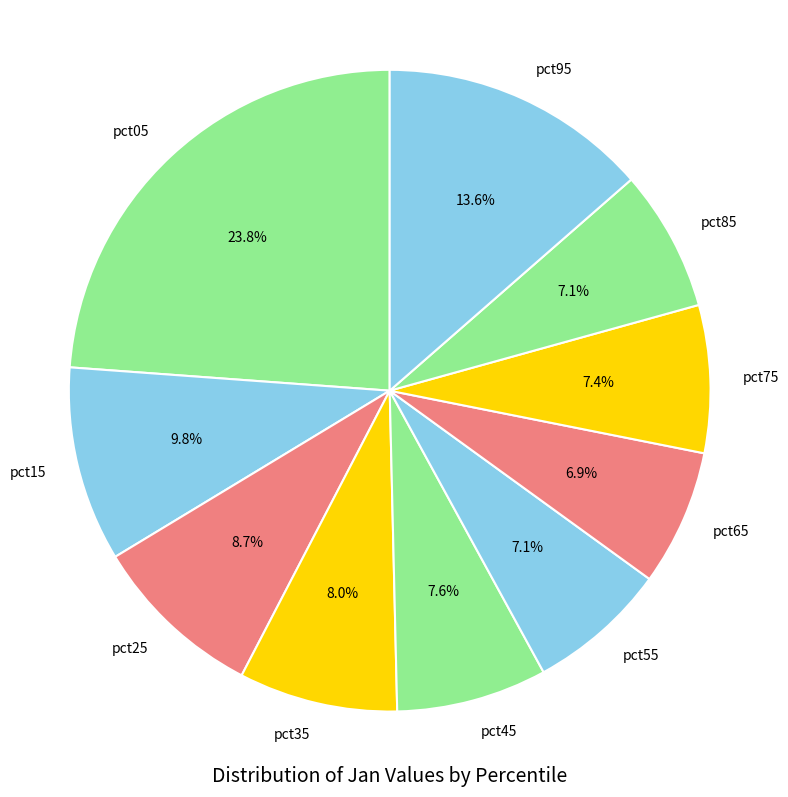

To the nearest percent, what is the difference between the pct15 and pct65 slice percentages?

3%